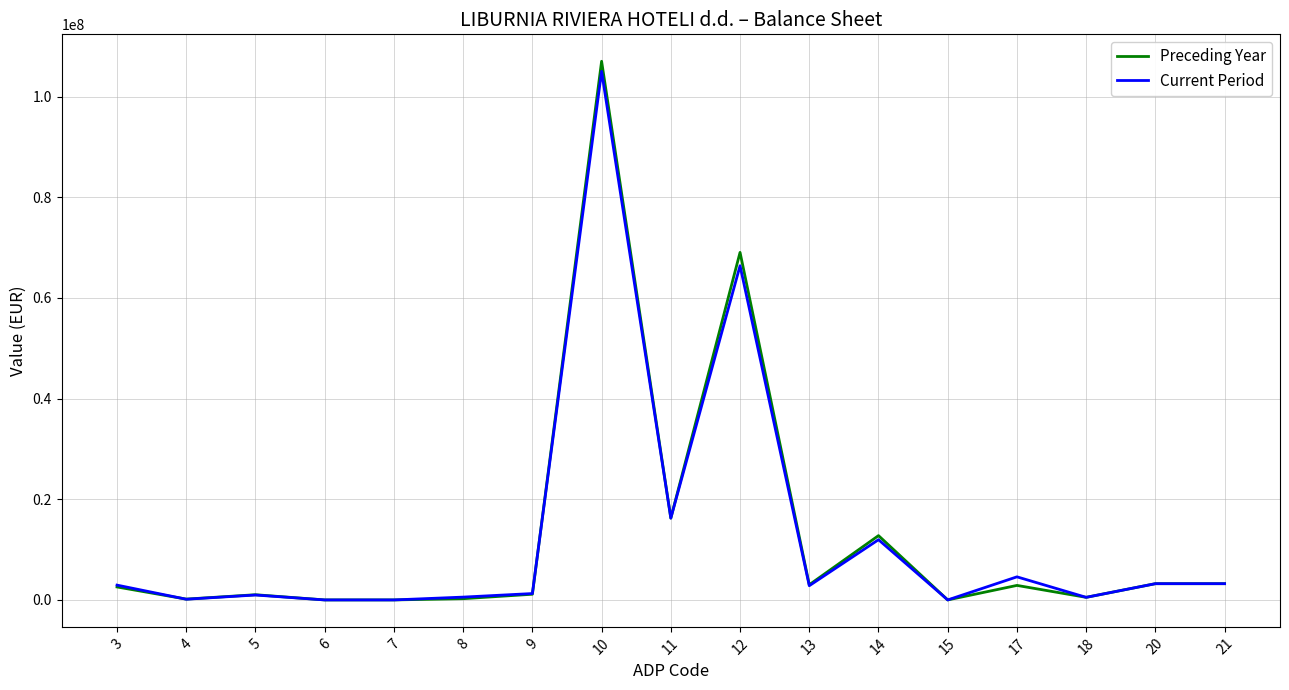

What is the maximum value shown in the chart?

107009065